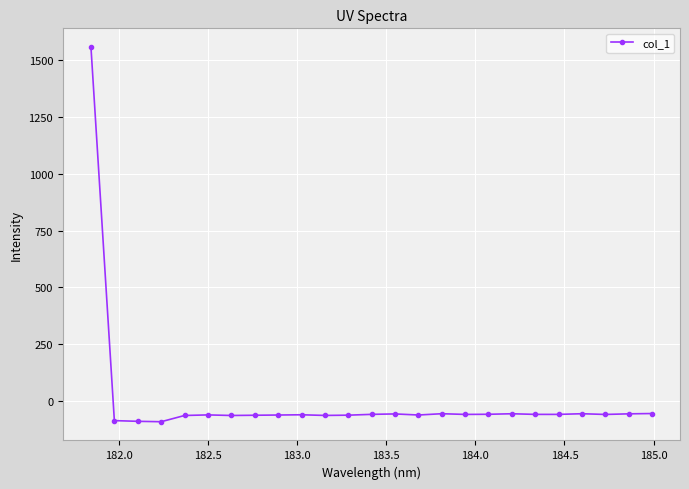

True or false: there are more than 1 points higher than both neighbors.

True